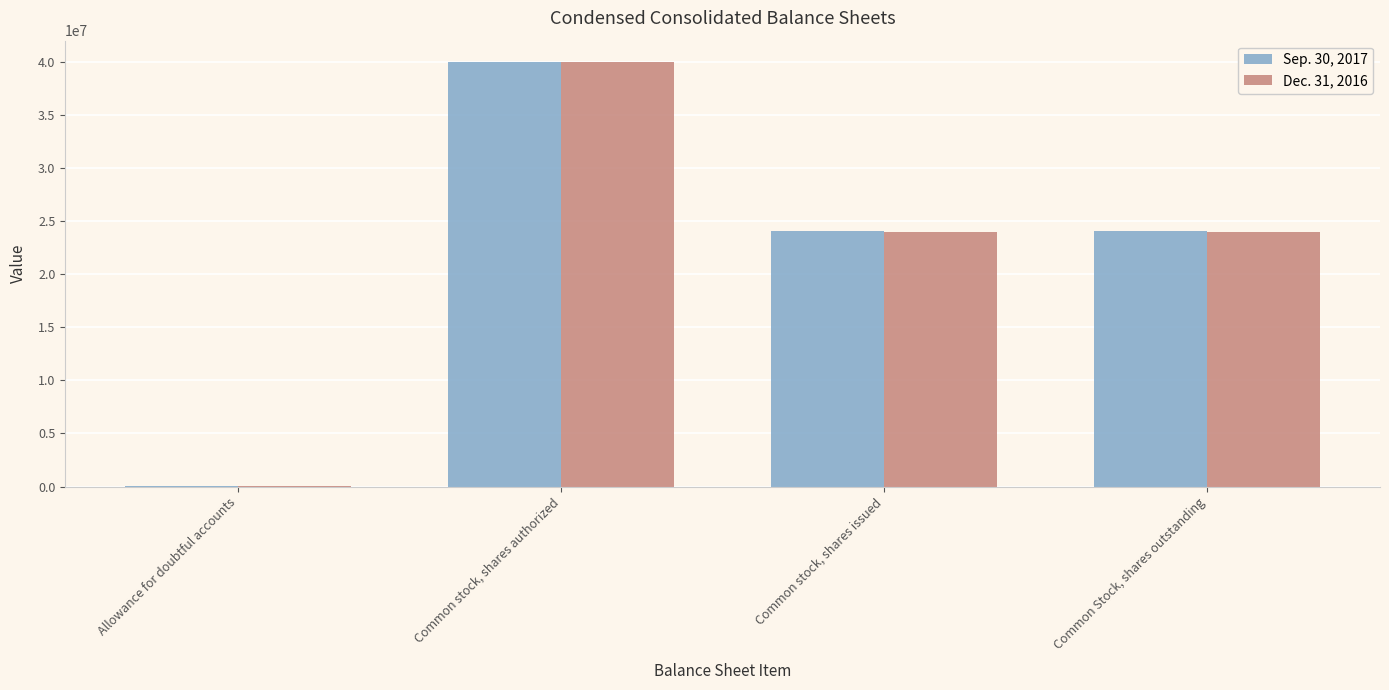

Is it true that Dec. 31, 2016 equals 40000000 at Common stock, shares authorized?

True